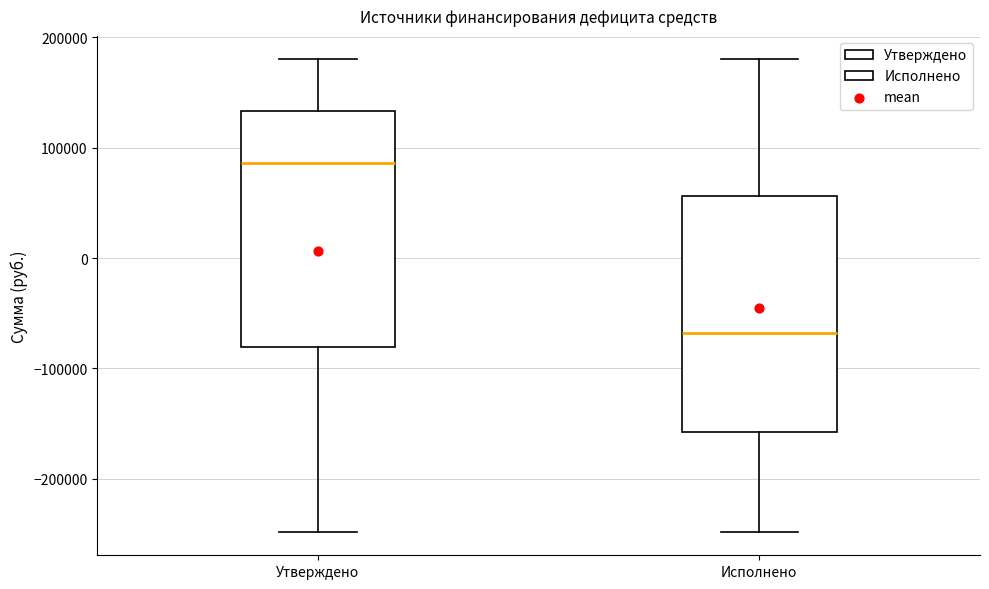

Where does the median line of the box for Утверждено sit on the y-axis? The values are not printed on the chart, so give them approximately, as read against the axis.

90000